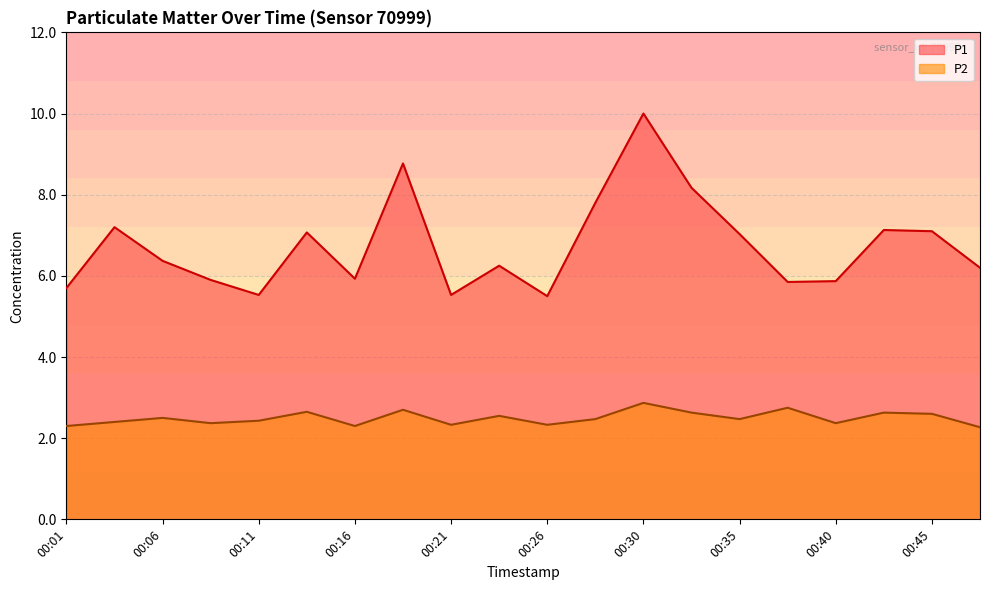

What is the greatest value displayed?

10.0